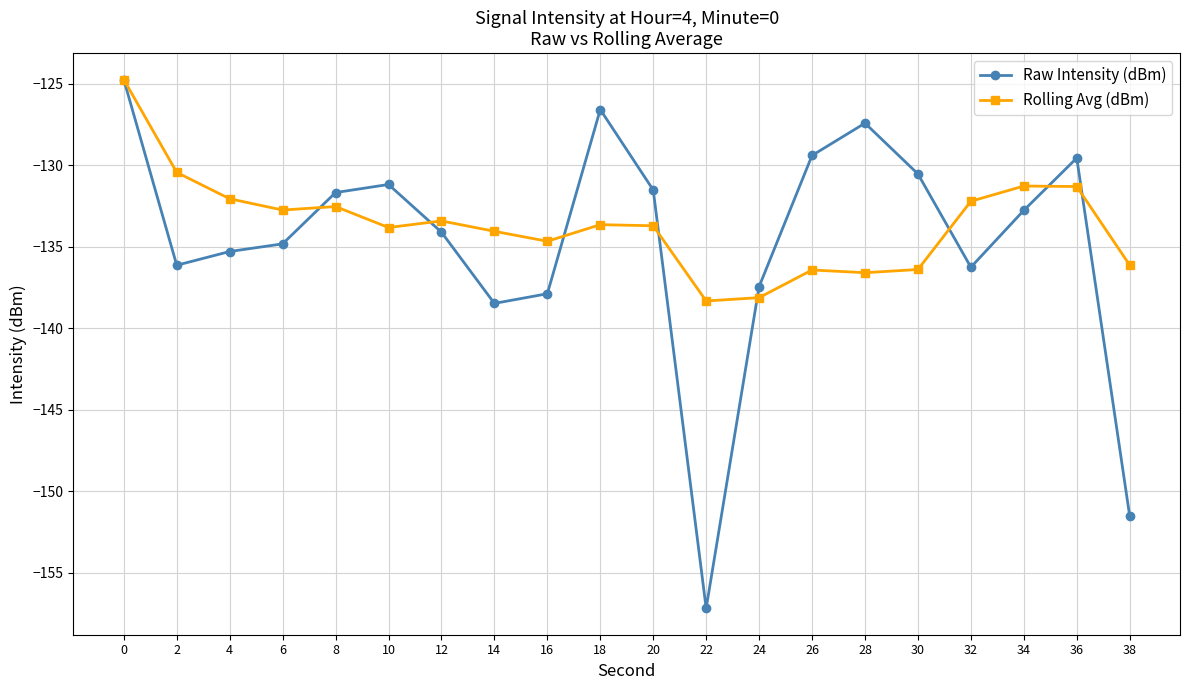

Which series changed the most between 2 and 18?

Raw Intensity (dBm)